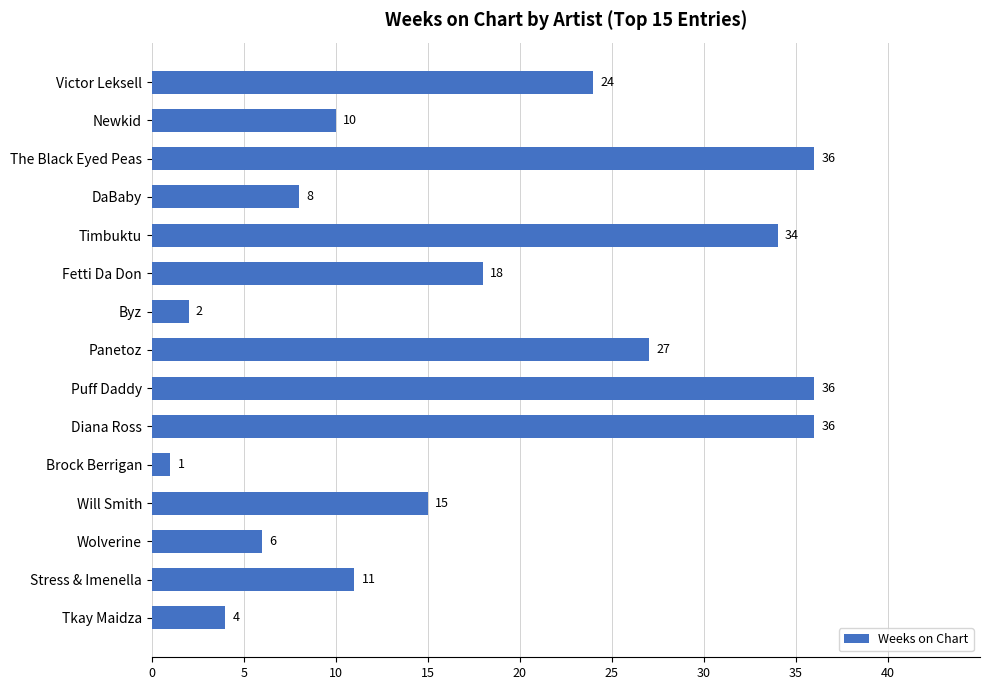

What is the change in value from The Black Eyed Peas to Byz?

-34